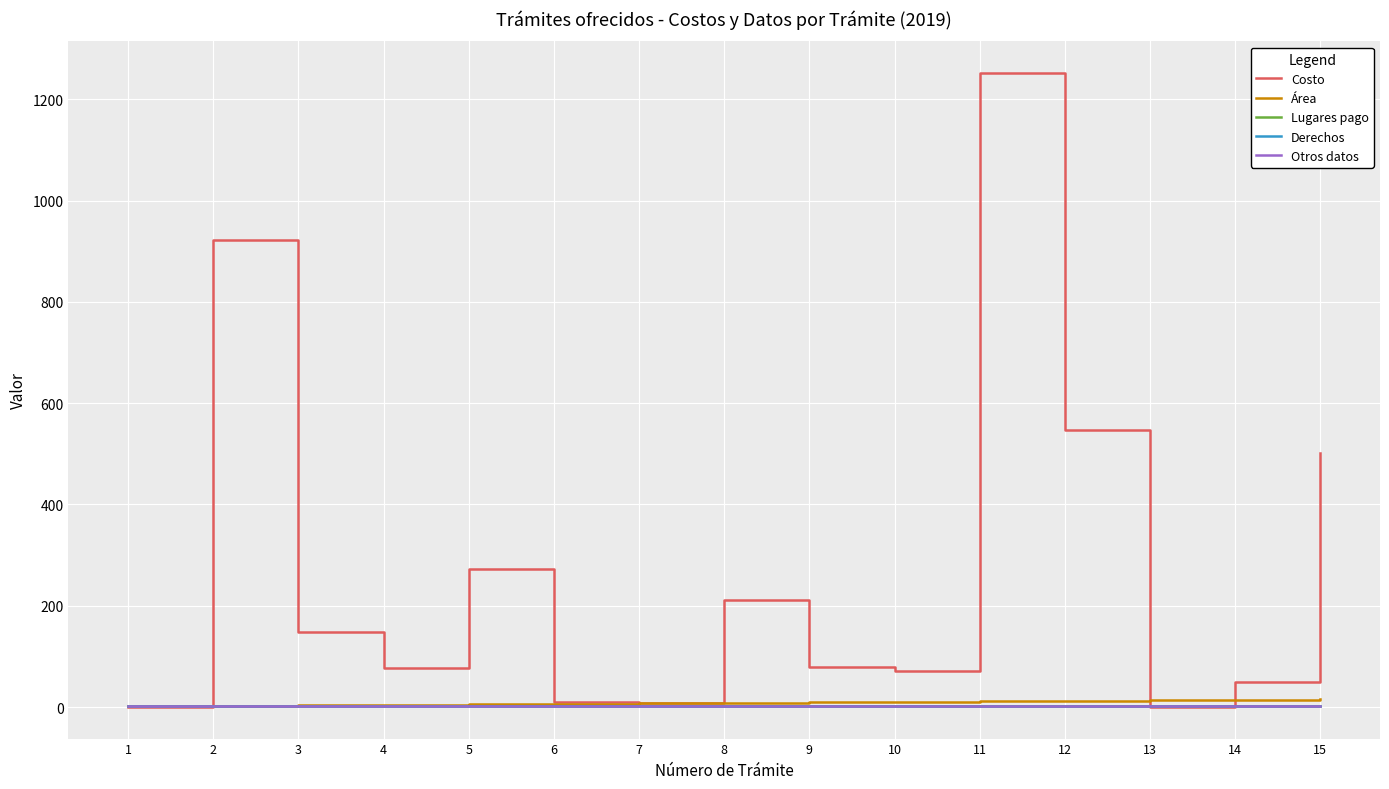

Is this an area chart (filled region under the line)?

No